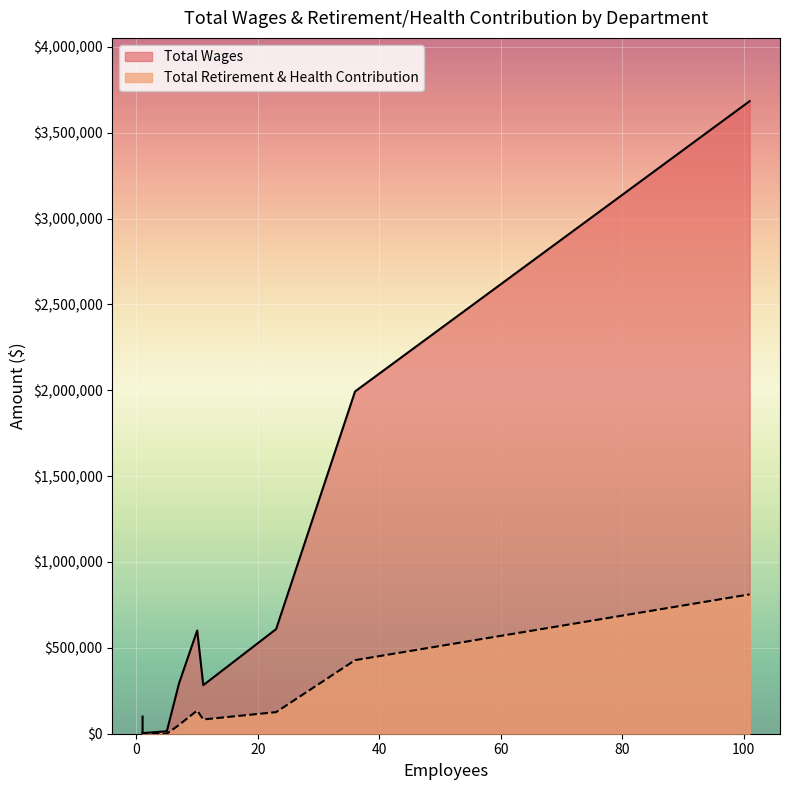

The Total Wages series shows 3383339 at Police. True or false?

False